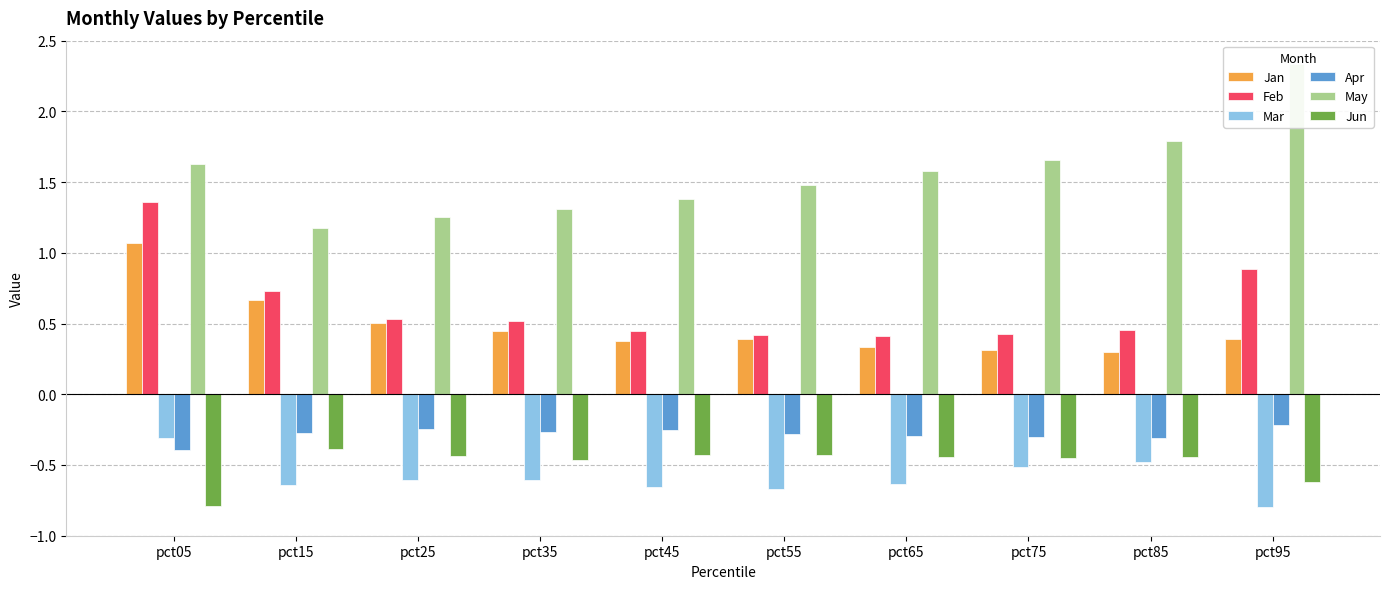

Reading left to right, list all the values displayed in this chart.

Jan: pct05=1.1	pct15=0.7	pct25=0.5	pct35=0.4	pct45=0.4	pct55=0.4	pct65=0.3	pct75=0.3	pct85=0.3	pct95=0.4
Feb: pct05=1.4	pct15=0.7	pct25=0.5	pct35=0.5	pct45=0.4	pct55=0.4	pct65=0.4	pct75=0.4	pct85=0.5	pct95=0.9
Mar: pct05=-0.3	pct15=-0.6	pct25=-0.6	pct35=-0.6	pct45=-0.7	pct55=-0.7	pct65=-0.6	pct75=-0.5	pct85=-0.5	pct95=-0.8
Apr: pct05=-0.4	pct15=-0.3	pct25=-0.2	pct35=-0.3	pct45=-0.3	pct55=-0.3	pct65=-0.3	pct75=-0.3	pct85=-0.3	pct95=-0.2
May: pct05=1.6	pct15=1.2	pct25=1.3	pct35=1.3	pct45=1.4	pct55=1.5	pct65=1.6	pct75=1.7	pct85=1.8	pct95=2.3
Jun: pct05=-0.8	pct15=-0.4	pct25=-0.4	pct35=-0.5	pct45=-0.4	pct55=-0.4	pct65=-0.4	pct75=-0.5	pct85=-0.4	pct95=-0.6